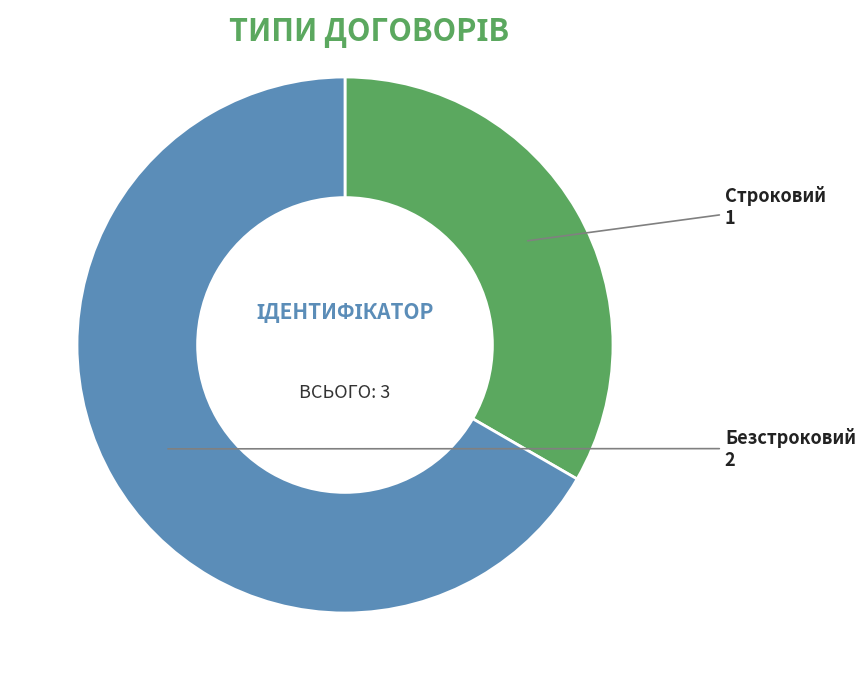

Combined, do Безстроковий and Строковий account for over 50%?

Yes